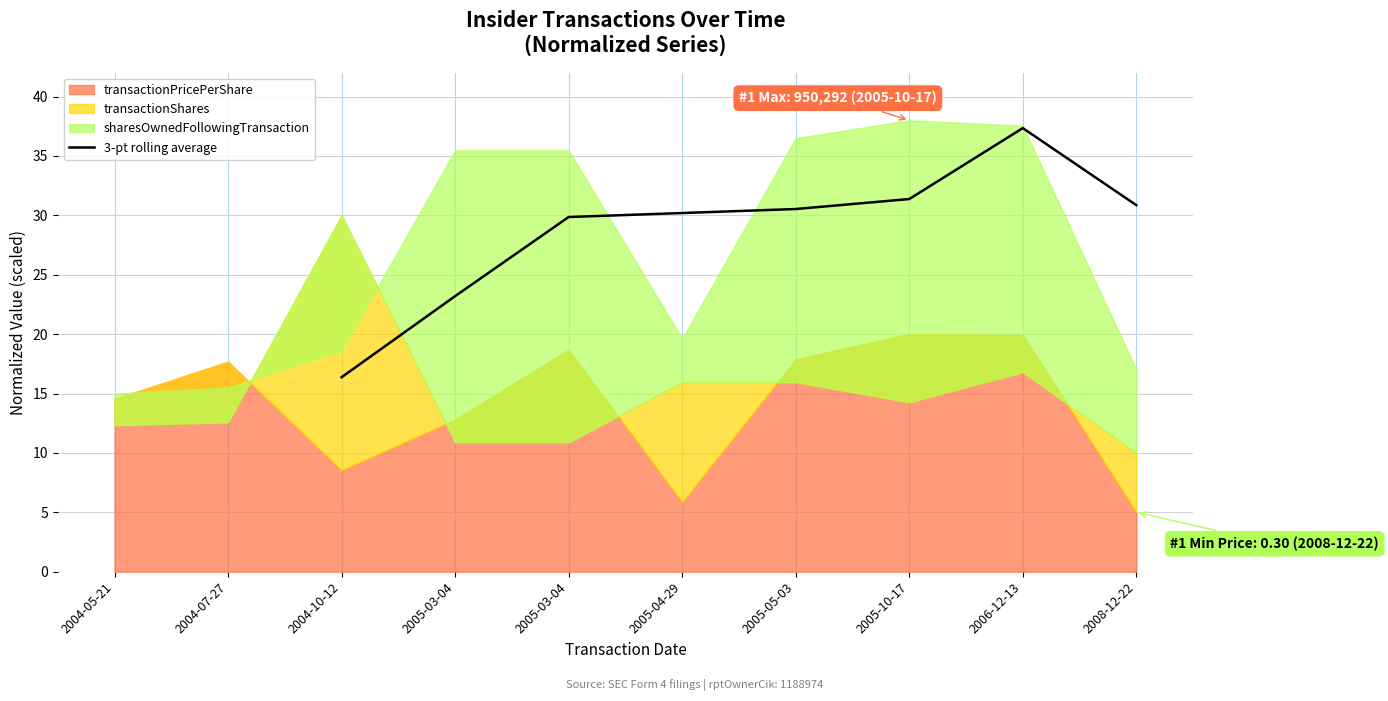

The value at 2006-12-13 is 37.3. True or false?

True